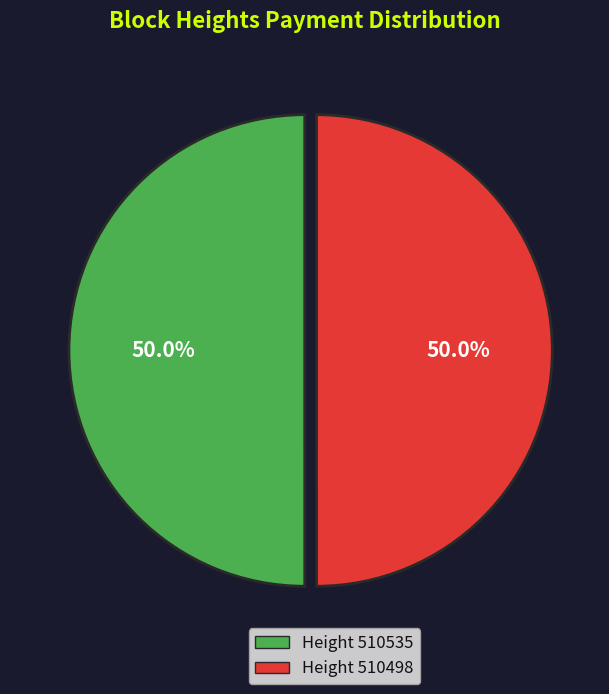

How many slices are in this pie chart?

2